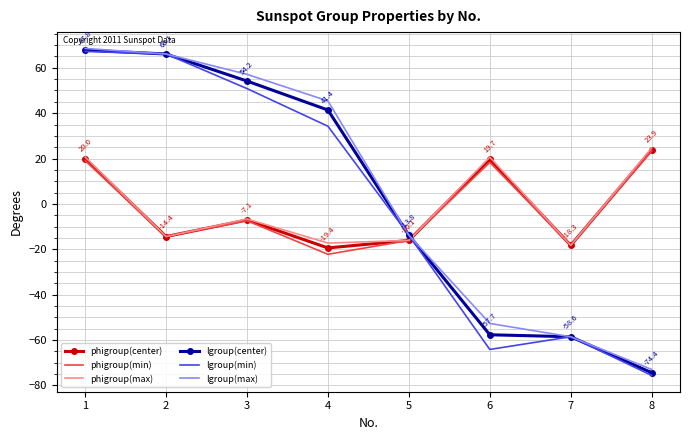

Between 3 and 8, which series saw the biggest shift?

lgroup(max)